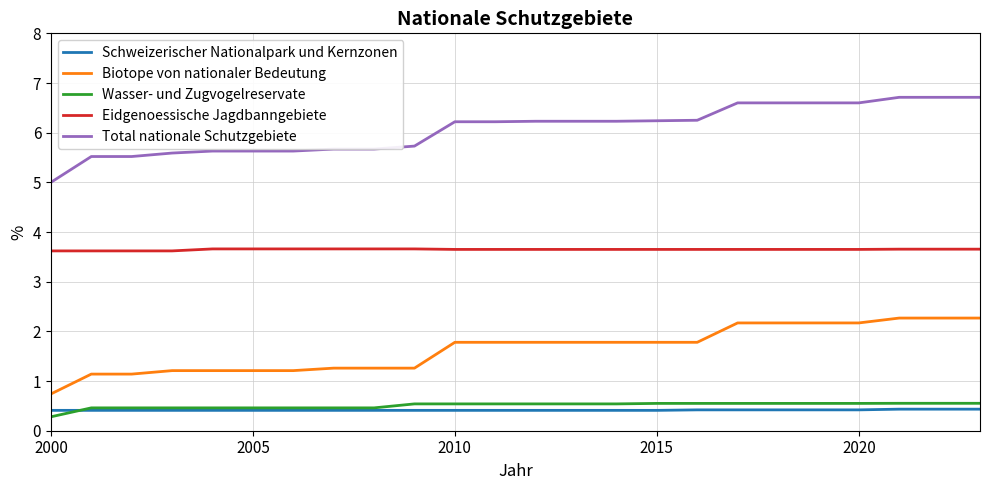

Which series has the largest range (max minus min)?

Total nationale Schutzgebiete